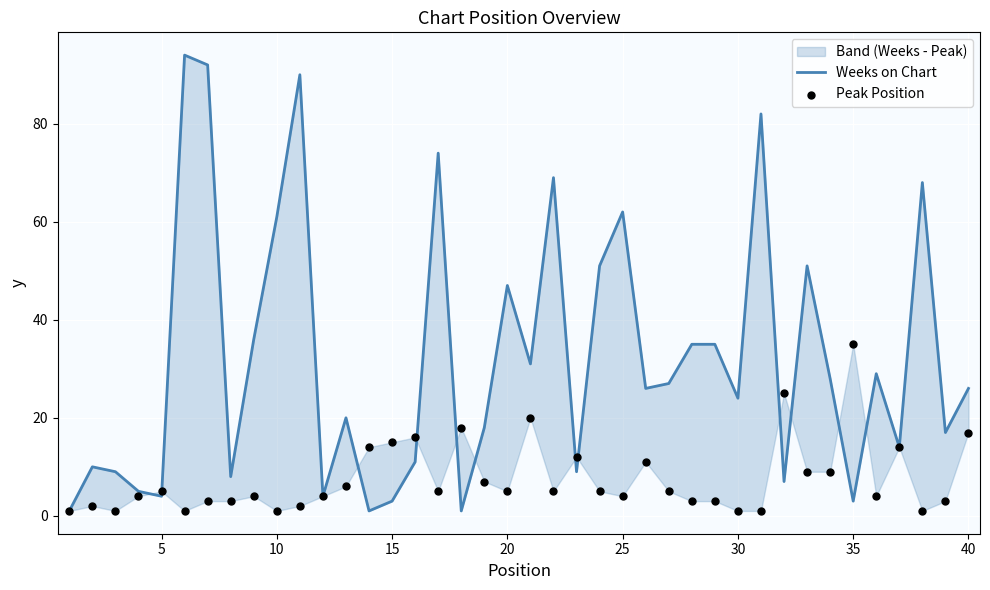

At how many categories does at least one series exceed 5?

36